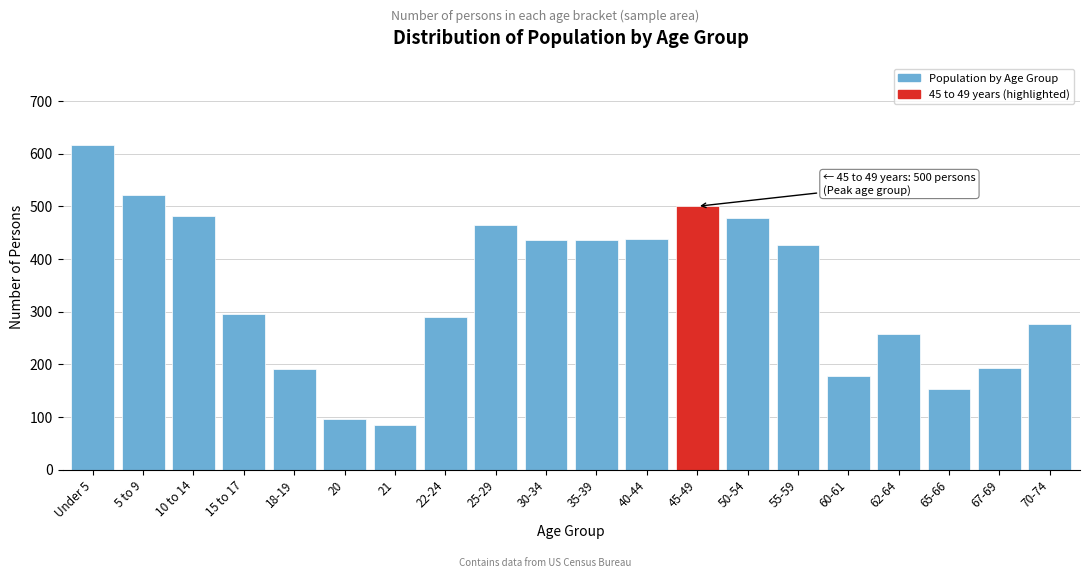

What value does the data have at 25-29, to the nearest 50?

450